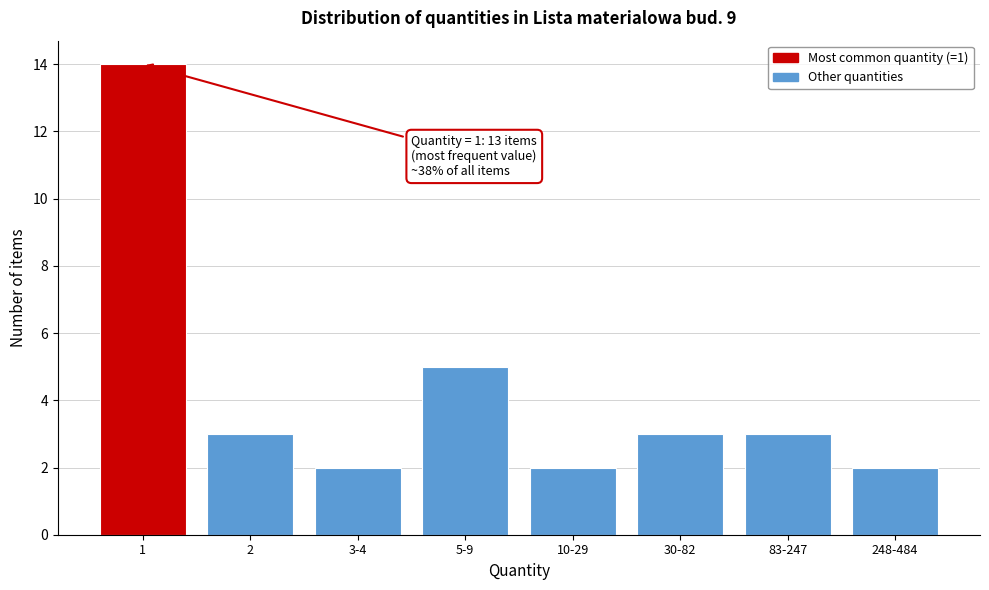

Reading right to left, what are all the values shown in this chart?

2	3	3	2	5	2	3	14